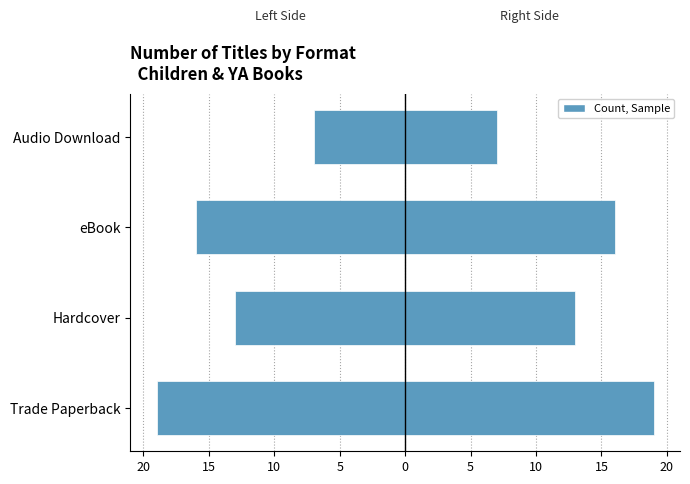

What is the sum of all Count (Left) values?

-55